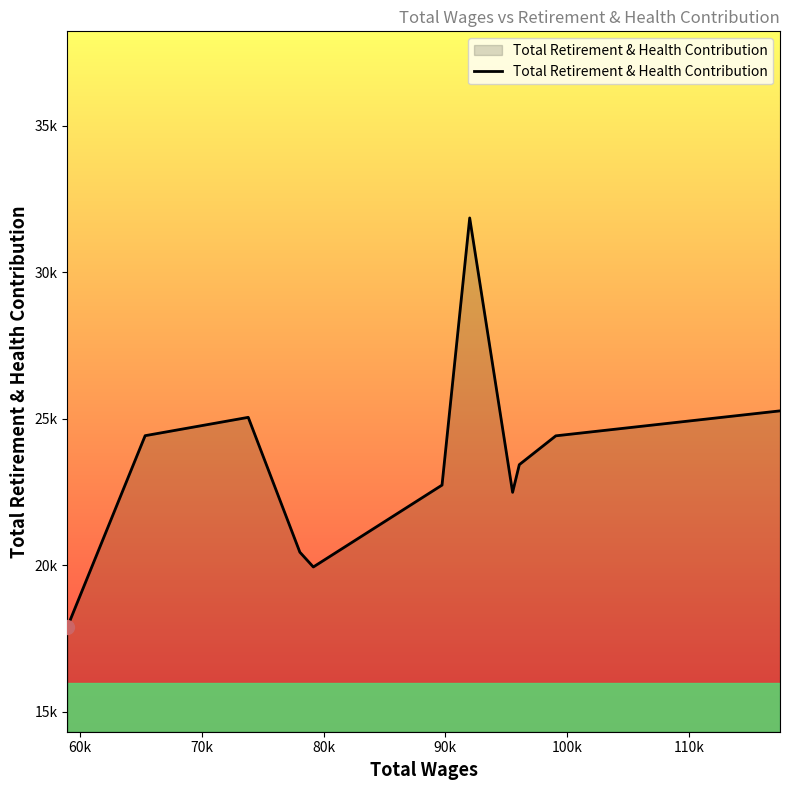

How many interior local peaks (higher than both neighbors) does the data have?

2